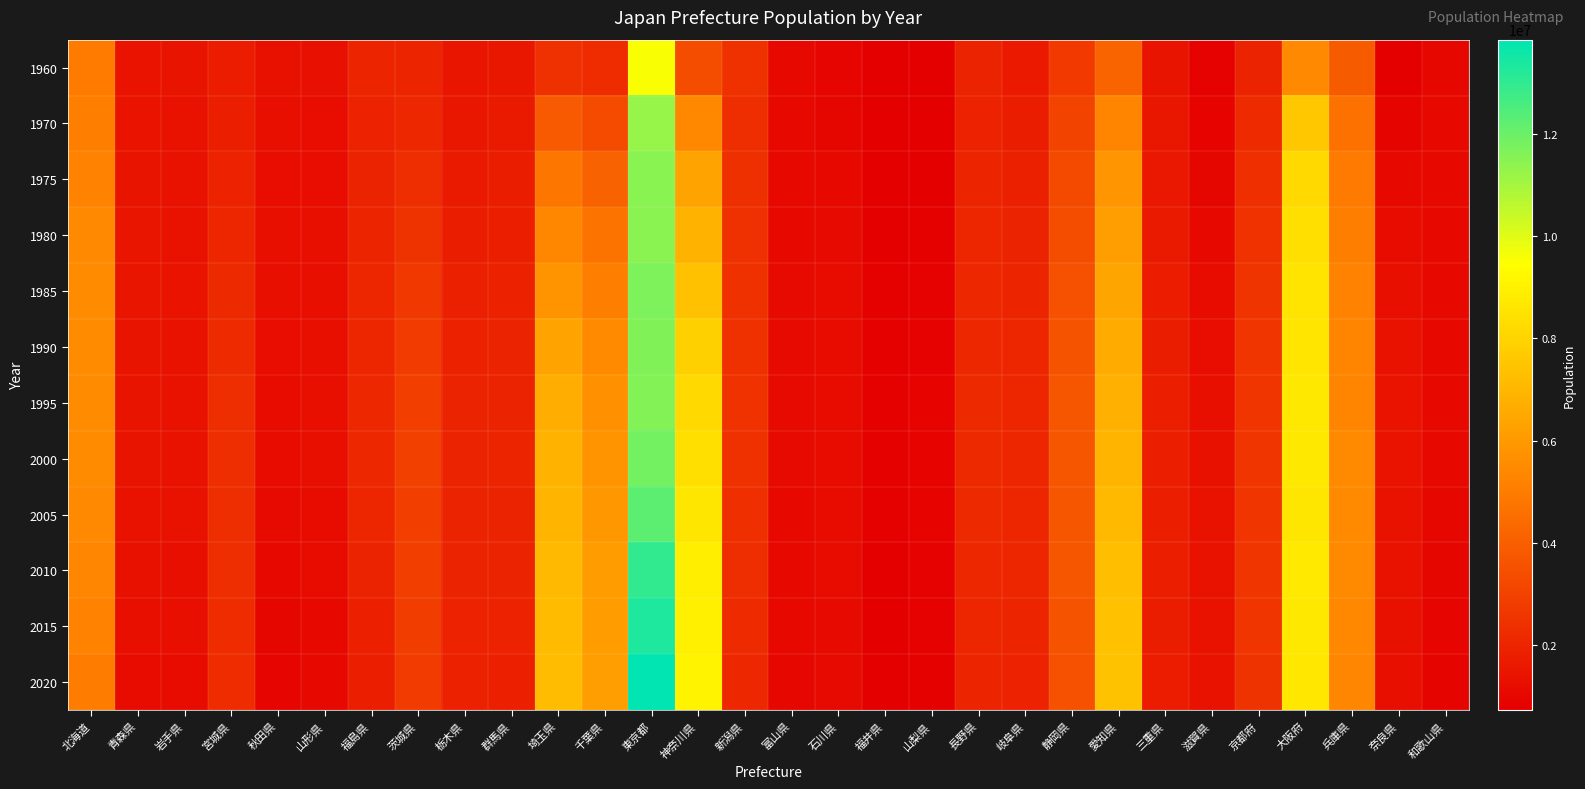

At which category is the sum across all series the highest?

東京都